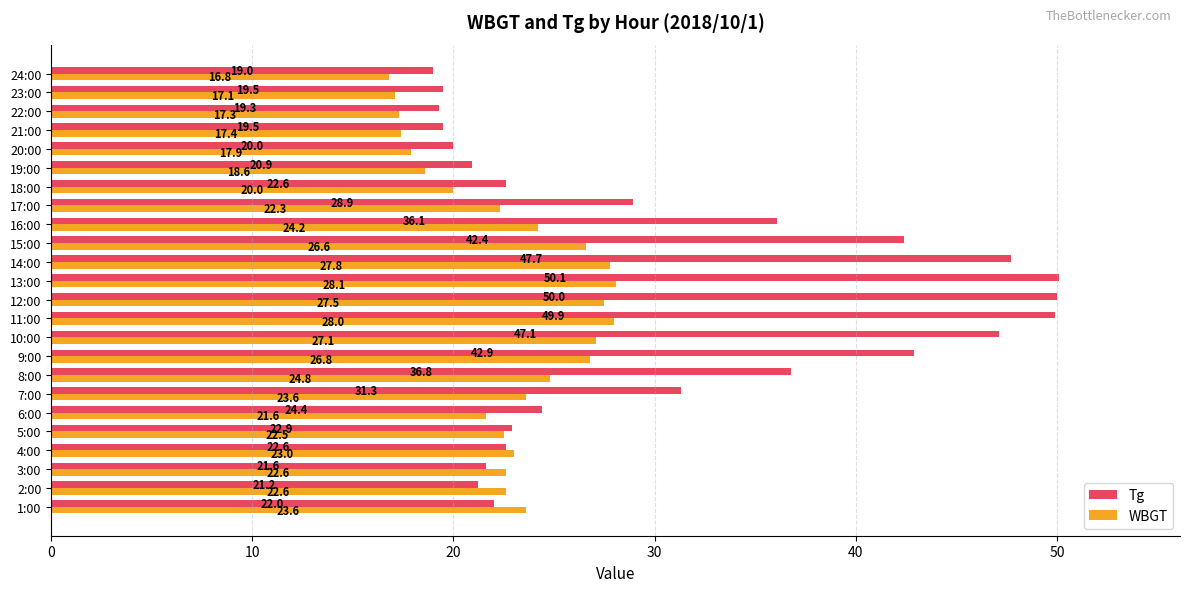

List the series in order of their overall mean, highest first.

Tg, WBGT